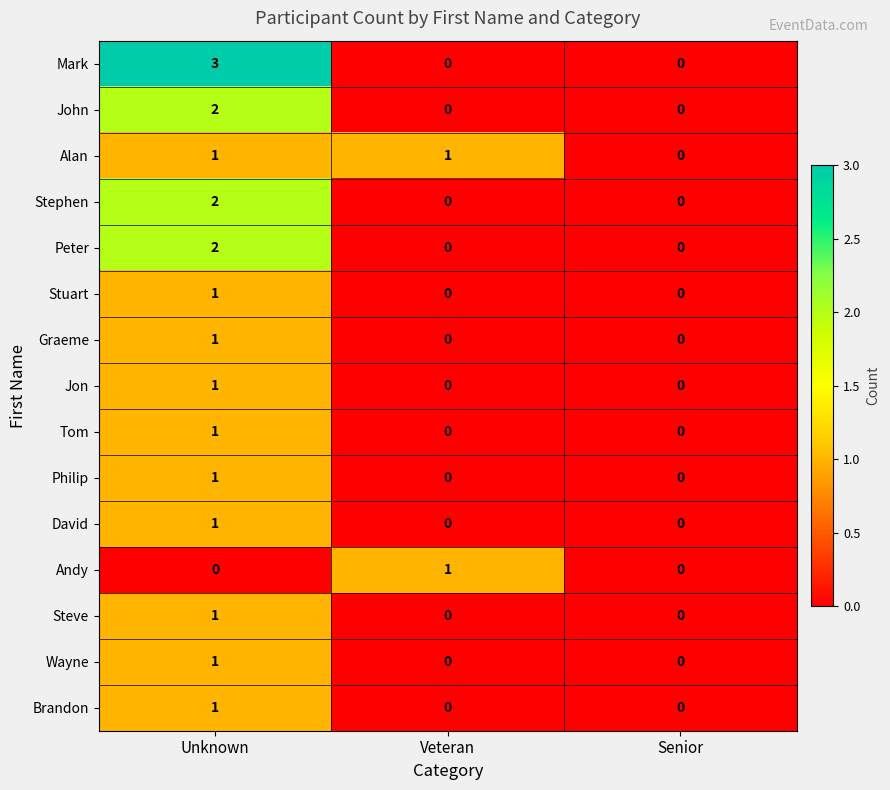

At which category is the sum across all series the highest?

Unknown